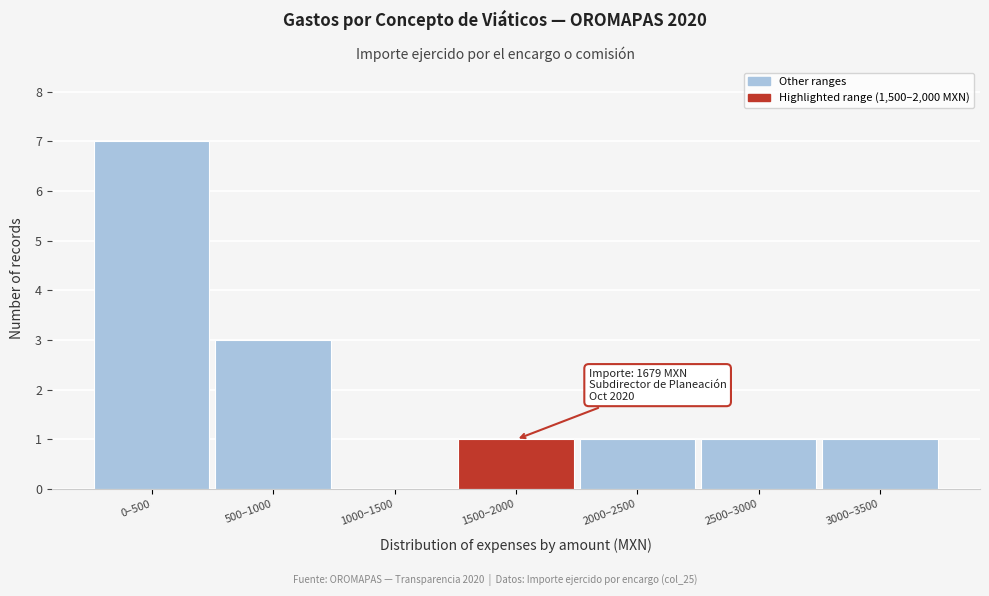

Reading left to right, list all the values displayed in this chart.

0–500=7	500–1000=3	1000–1500=0	1500–2000=1	2000–2500=1	2500–3000=1	3000–3500=1